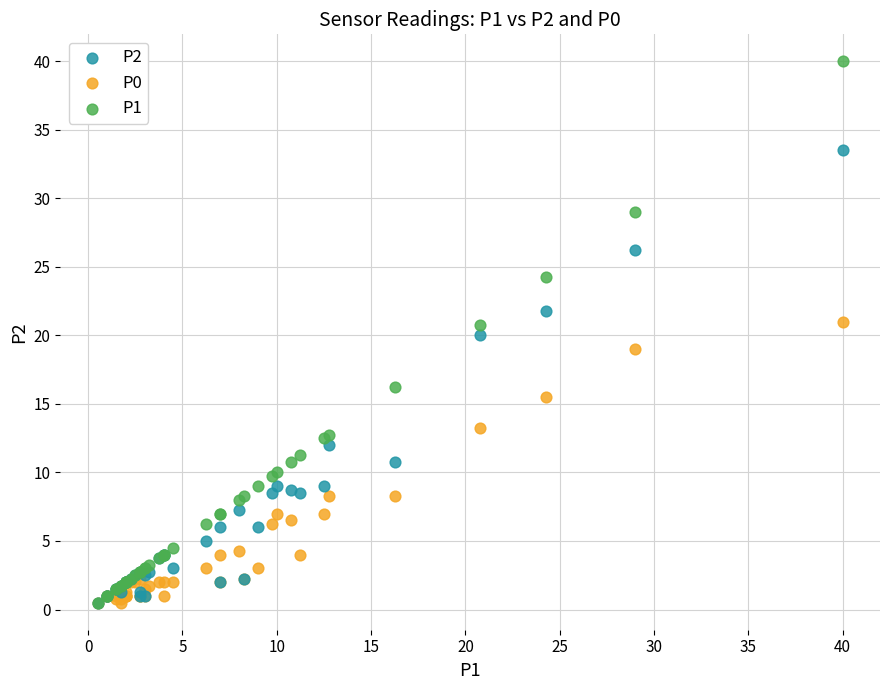

Which series contains the highest Y value?

P1